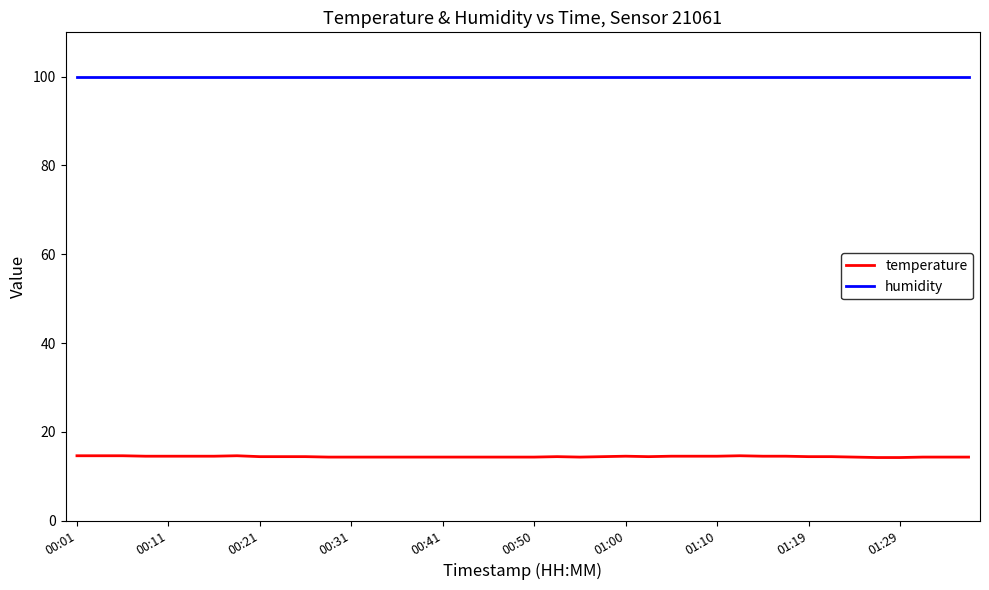

List the series in order of their overall mean, highest first.

humidity, temperature